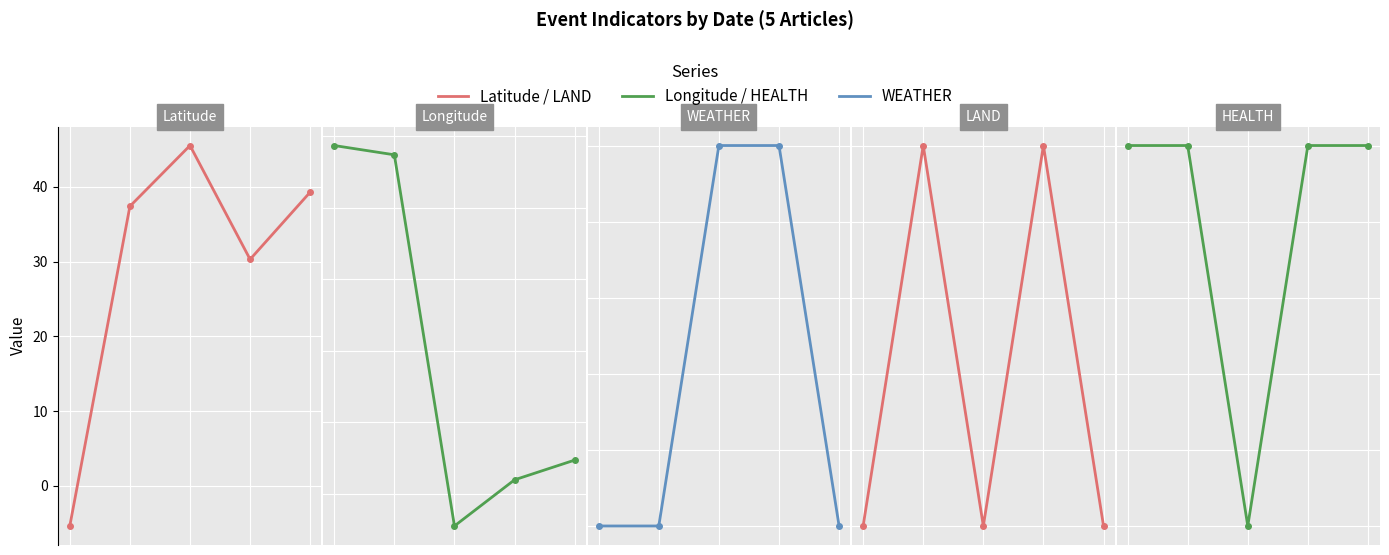

Which series has the largest total across all categories?

Latitude